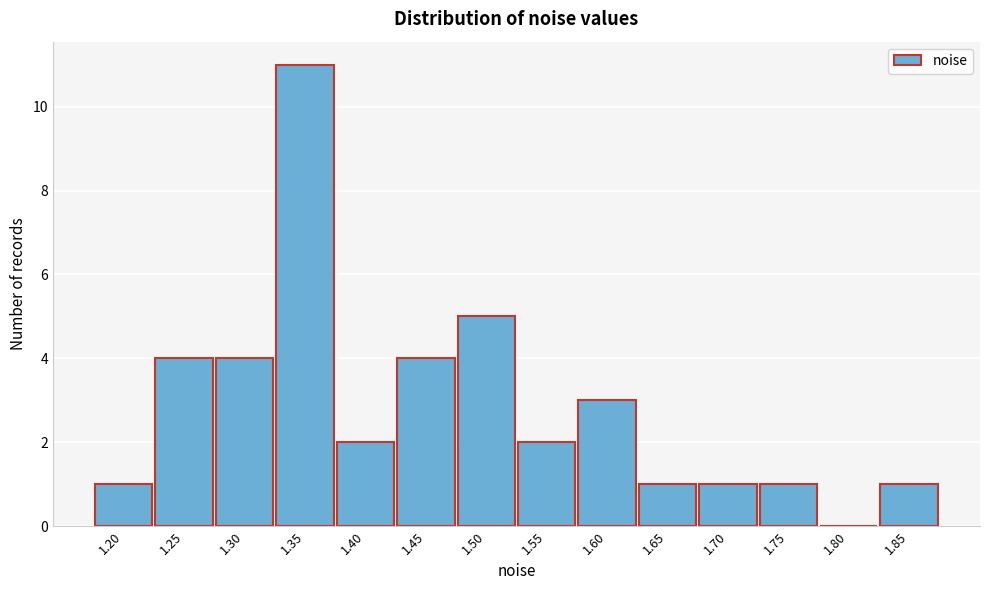

Reading right to left, extract all data points from this chart.

1.85=1	1.80=0	1.75=1	1.70=1	1.65=1	1.60=3	1.55=2	1.50=5	1.45=4	1.40=2	1.35=11	1.30=4	1.25=4	1.20=1